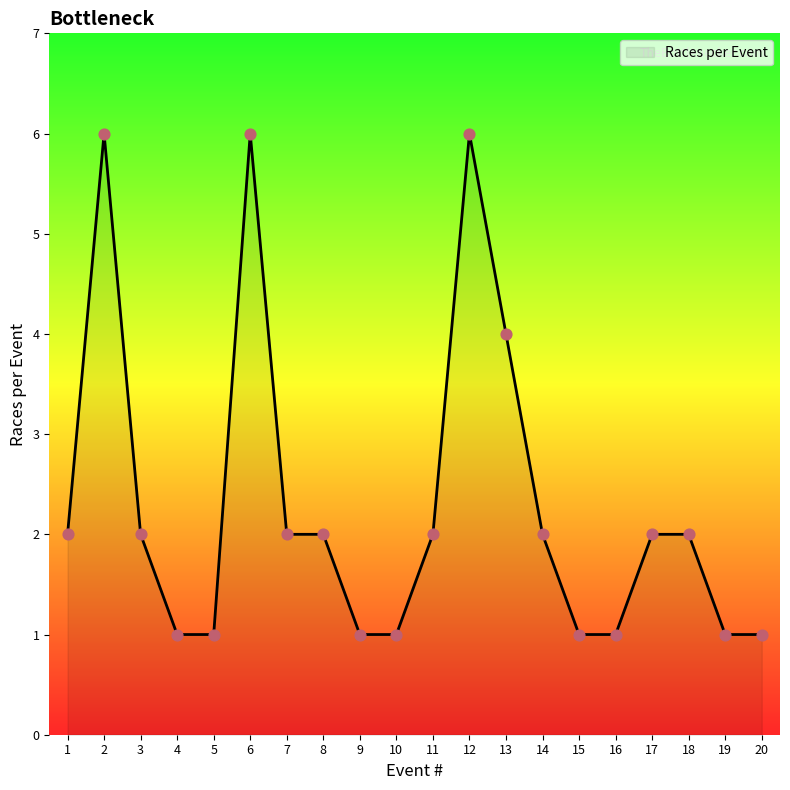

Approximately how many times larger is the value at 12 compared to 1?

3.0